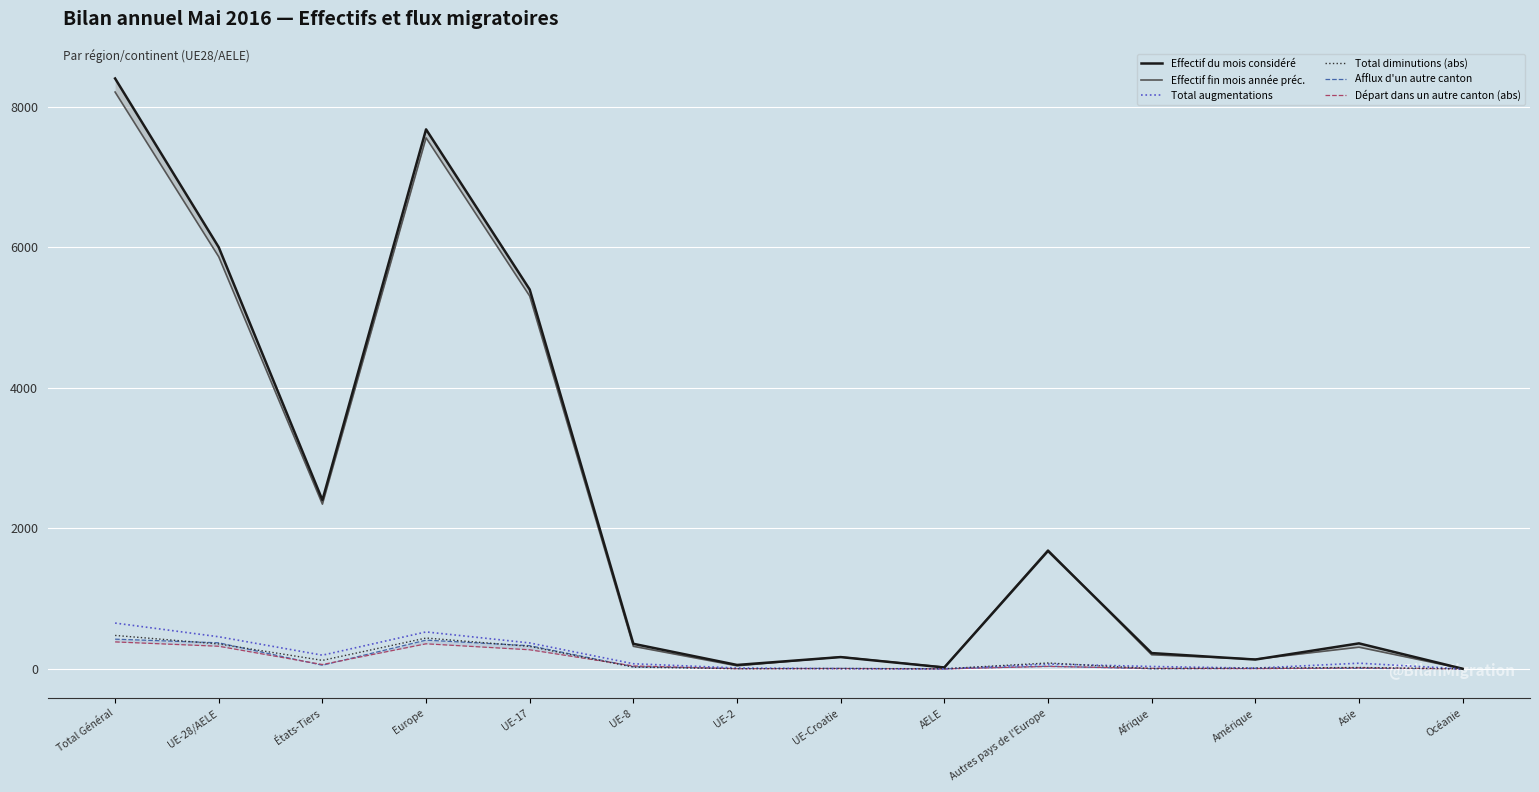

Reading left to right, extract all data points from this chart.

Effectif du mois considéré: 8400	5998	2402	7676	5397	357	56	168	20	1678	225	133	363	2
Effectif fin mois année préc.: 8207	5863	2344	7555	5304	321	44	170	24	1692	201	138	309	3
Total augmentations: 652	457	195	526	369	73	13	2	0	69	34	11	81	0
Total diminutions (abs): 476	355	121	439	320	25	3	5	2	84	4	12	20	1
Afflux d'un autre canton: 423	371	52	409	330	31	3	7	0	38	2	4	8	0
Départ dans un autre canton (abs): 384	322	62	357	272	42	3	5	0	35	8	4	15	0